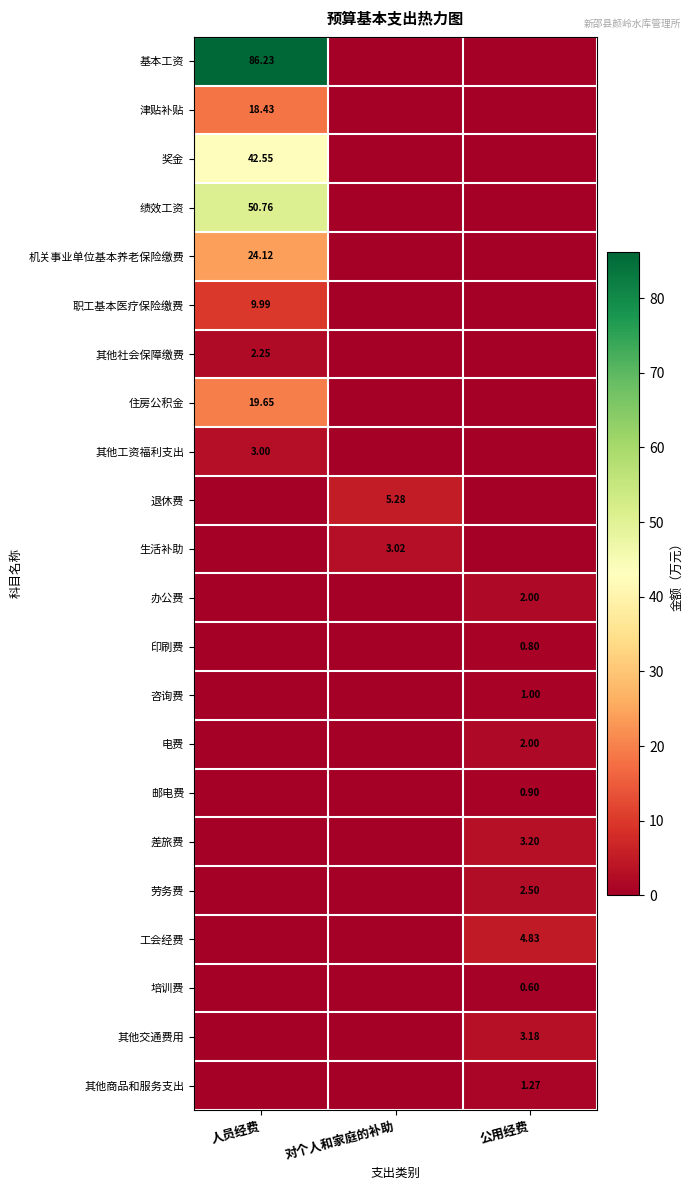

What is the total value across all series at 公用经费?

22.3